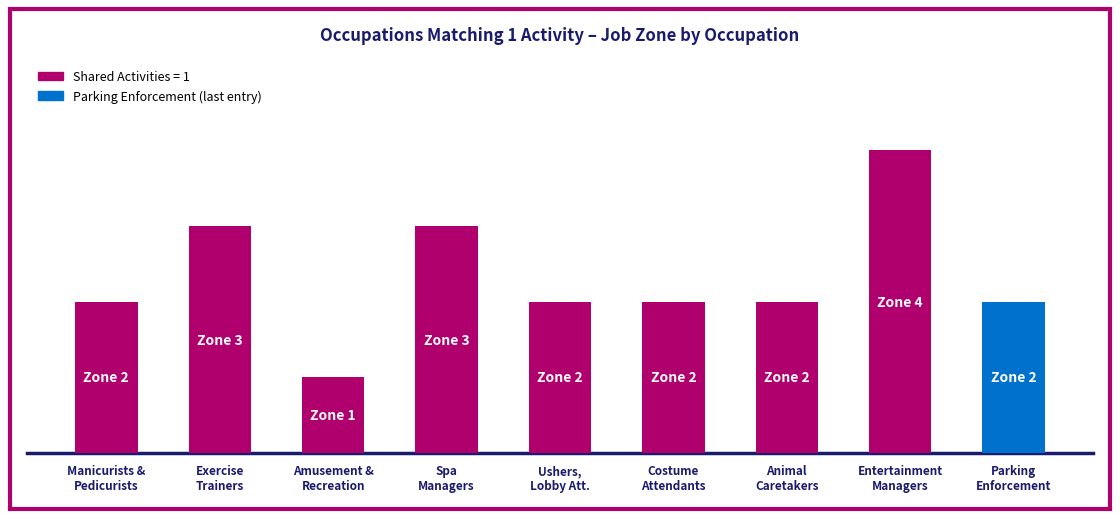

Does the chart contain any negative values?

No